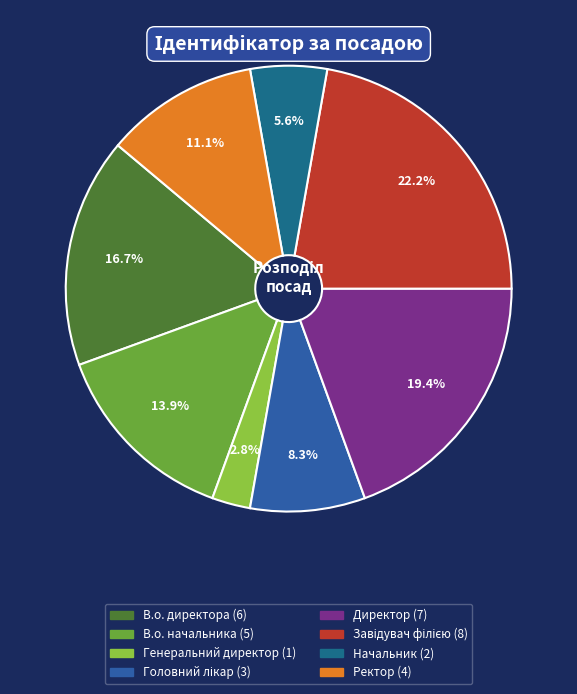

What is the change in value from В.о. директора to Головний лікар?

-3